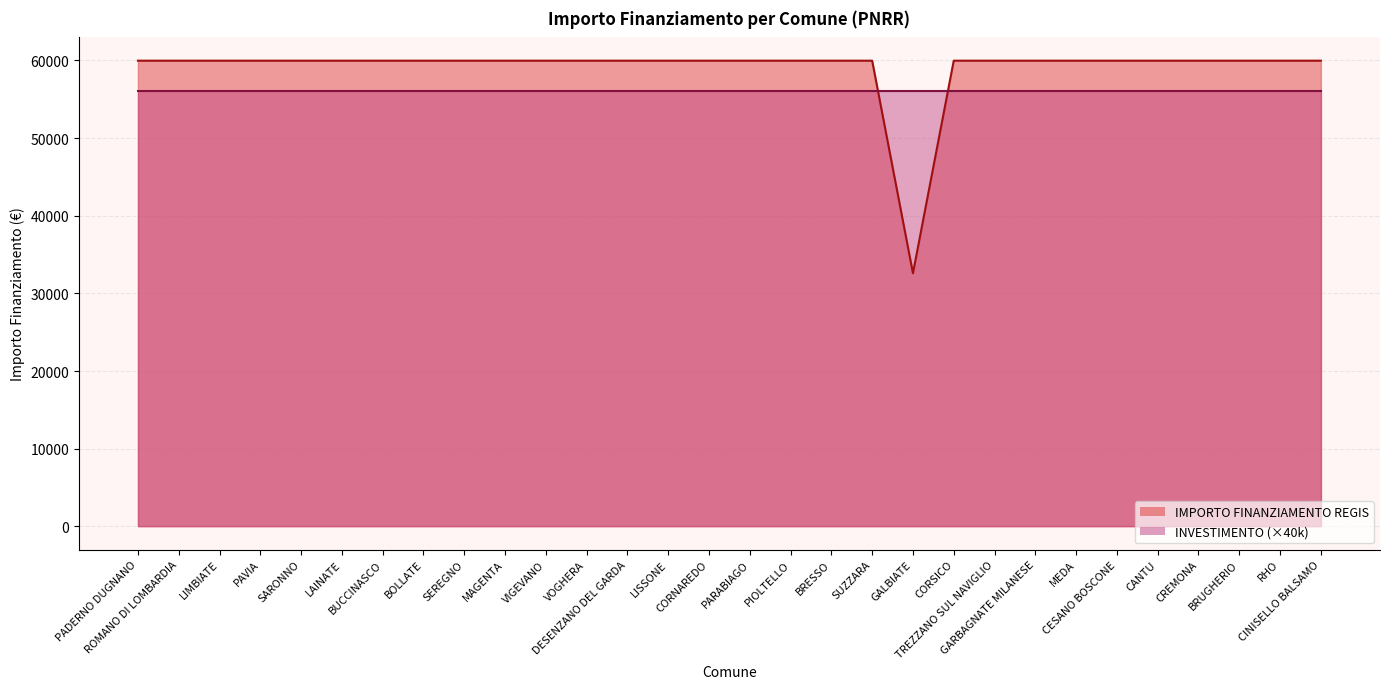

What is the minimum value shown in the chart?

32589